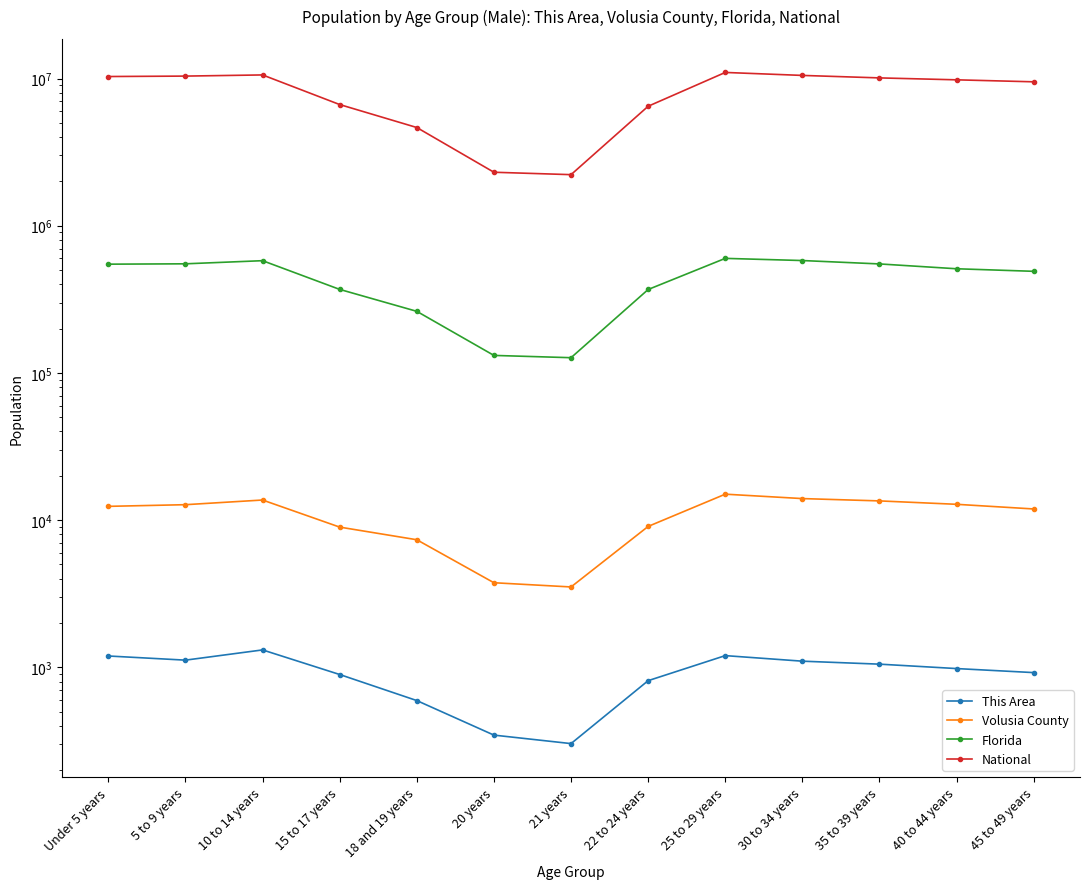

What is the average value of the This Area series?

909